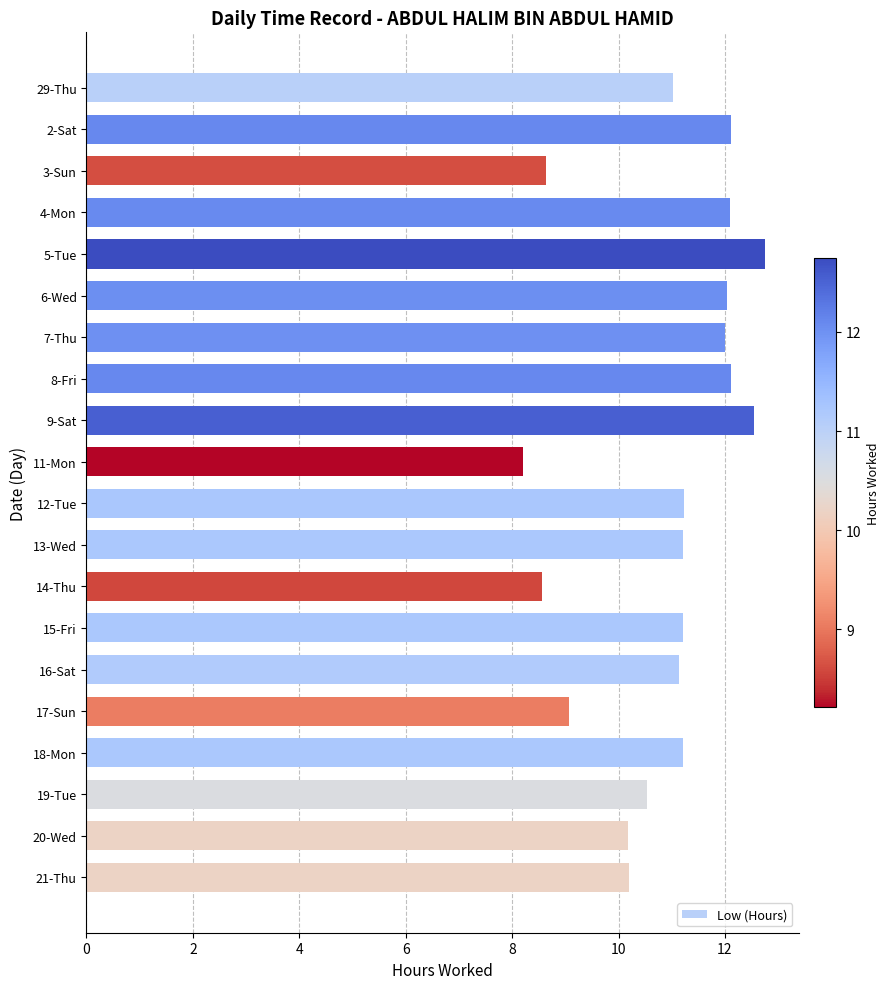

What is the difference between the maximum and minimum values?

4.5